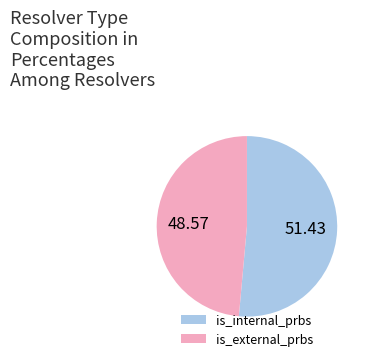

What is the smallest slice in the pie chart?

is_external_prbs